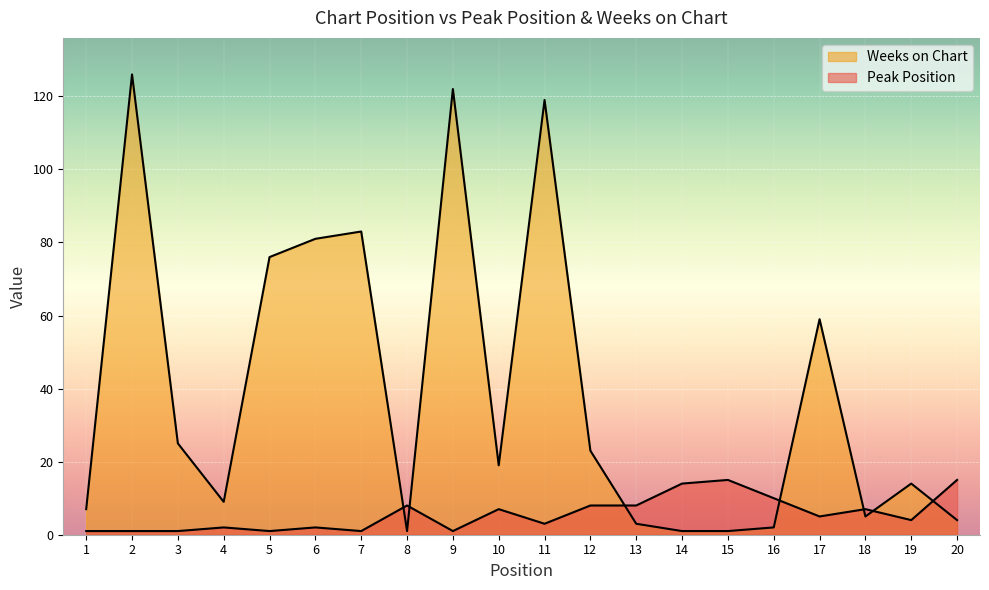

How many interior local valleys does the Peak Position series have?

6